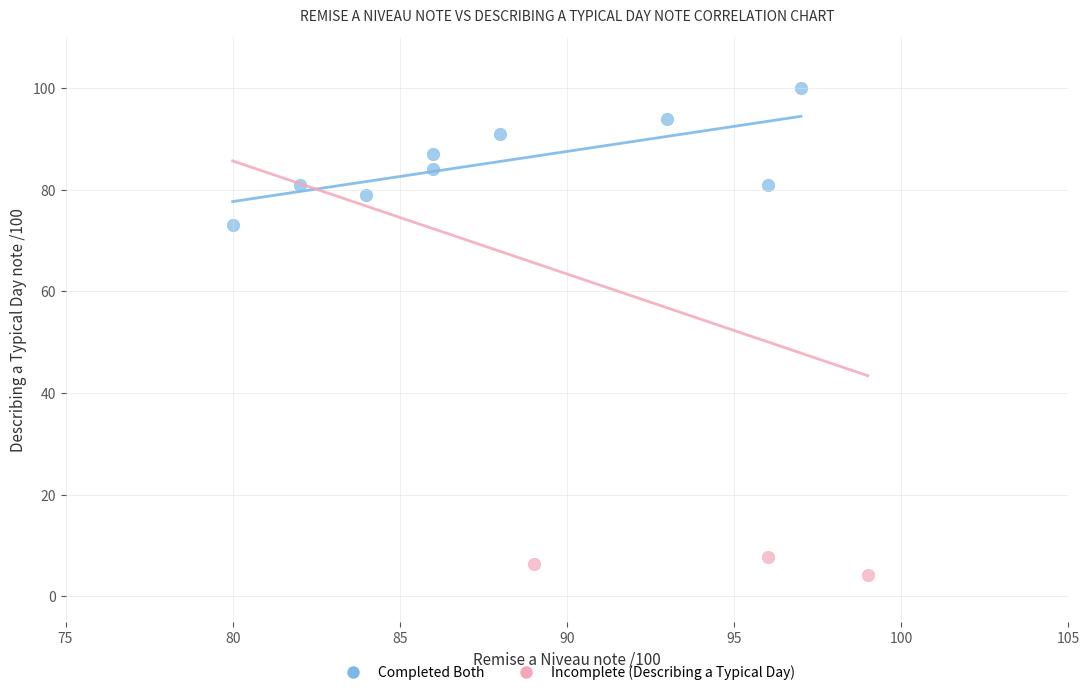

Which series has the widest spread of Y values?

Completed Both